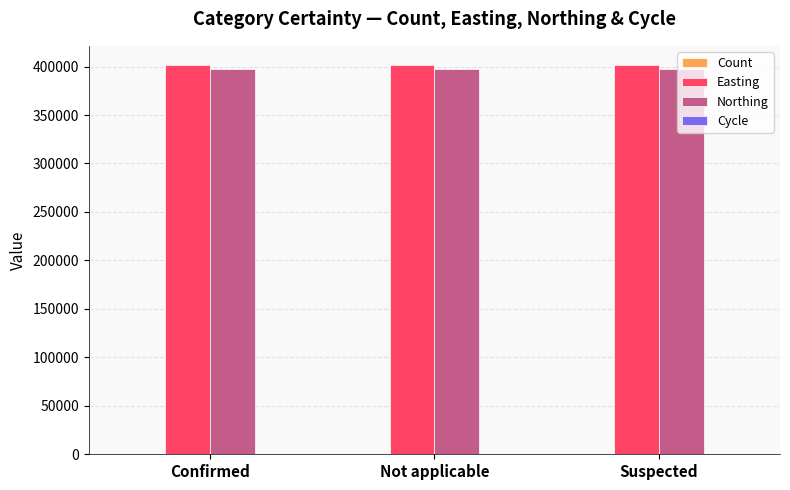

The value of Northing at Suspected is 397413. True or false?

True